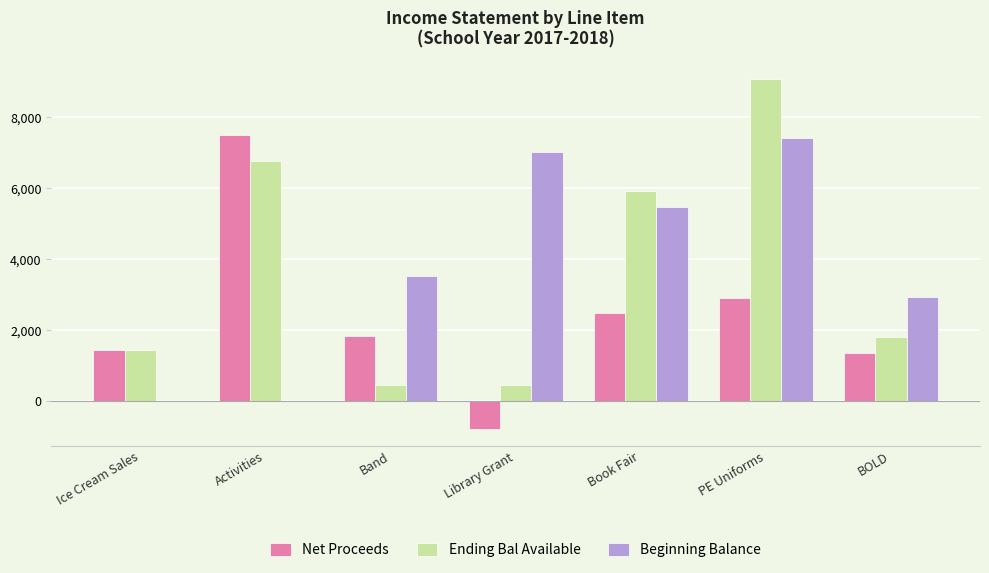

What is the sum of the Ending Bal Available values at Activities and BOLD?

8572.5